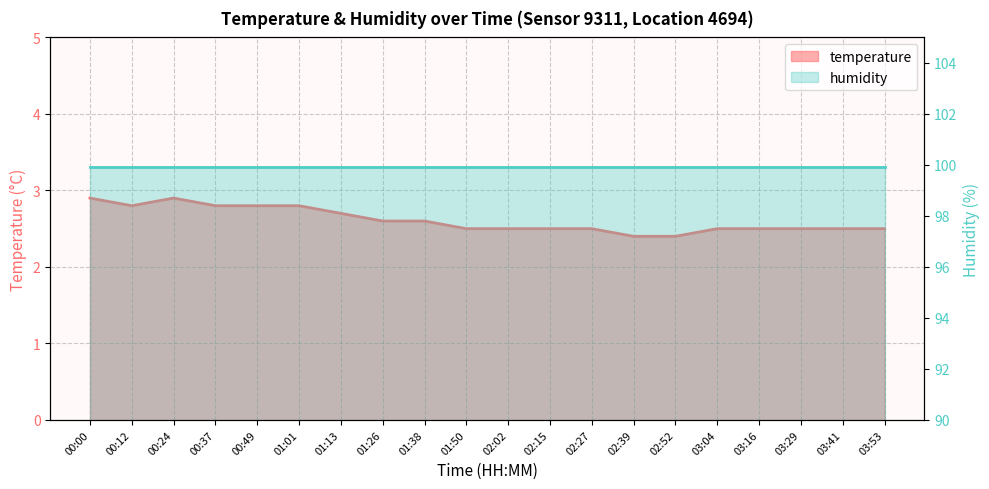

How many values are between 2 and 3?

20